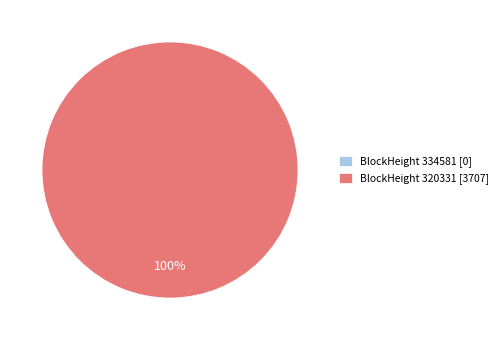

To the nearest percent, what is the combined percentage of 334581 and 320331?

100%